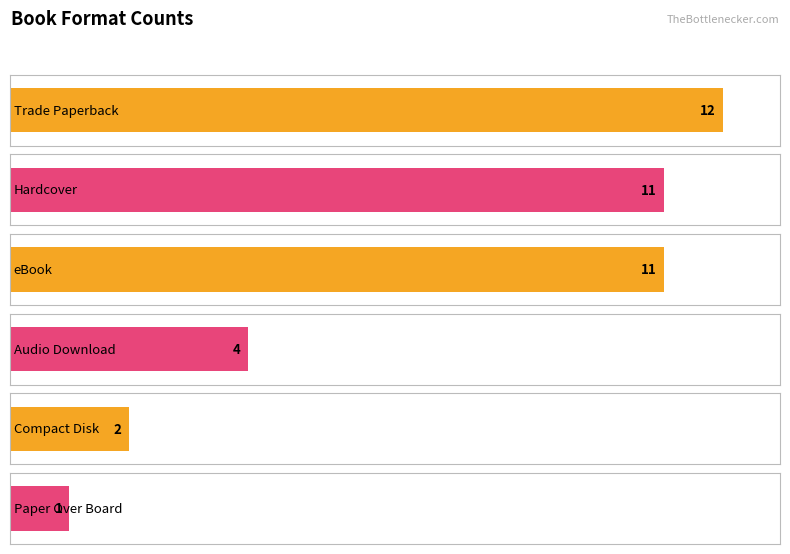

At which label is the value closest to 3?

Compact Disk